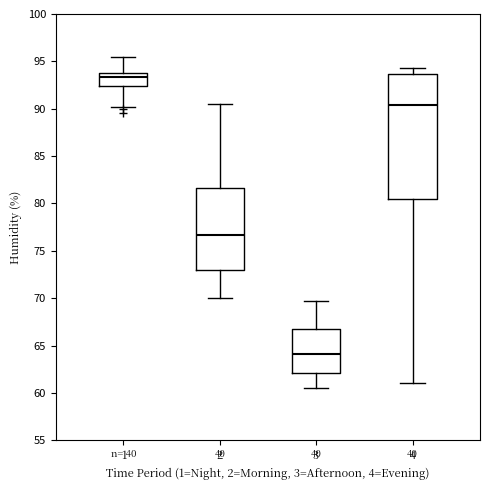

Which box's median line is the lowest?

3